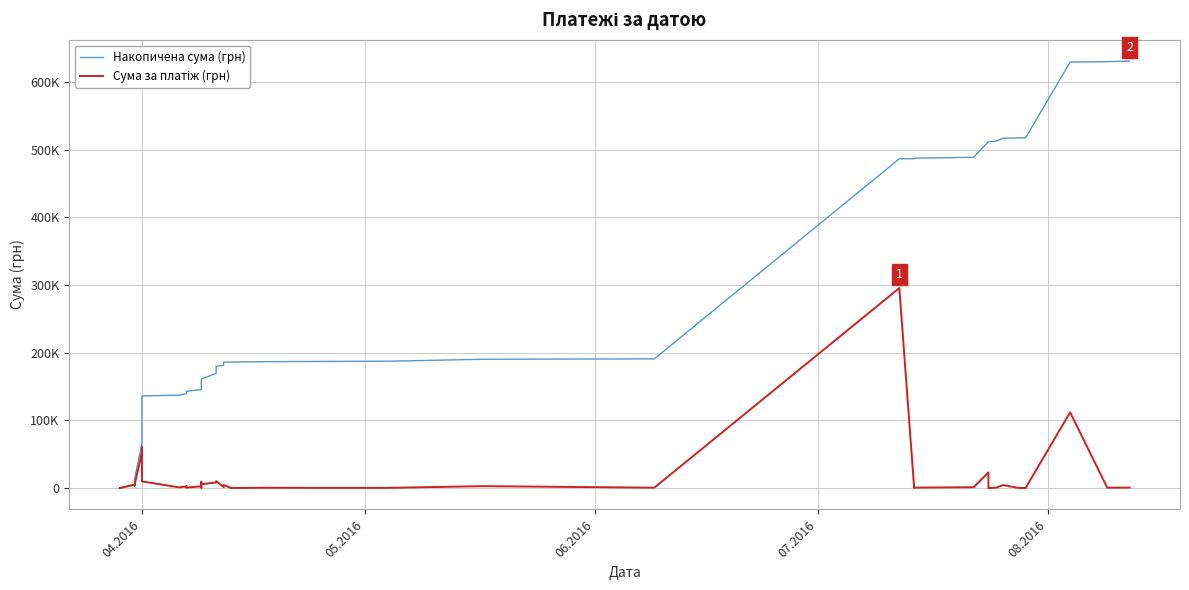

The value of Сума за платіж (грн) at 04.2016 is 87010.1. True or false?

False